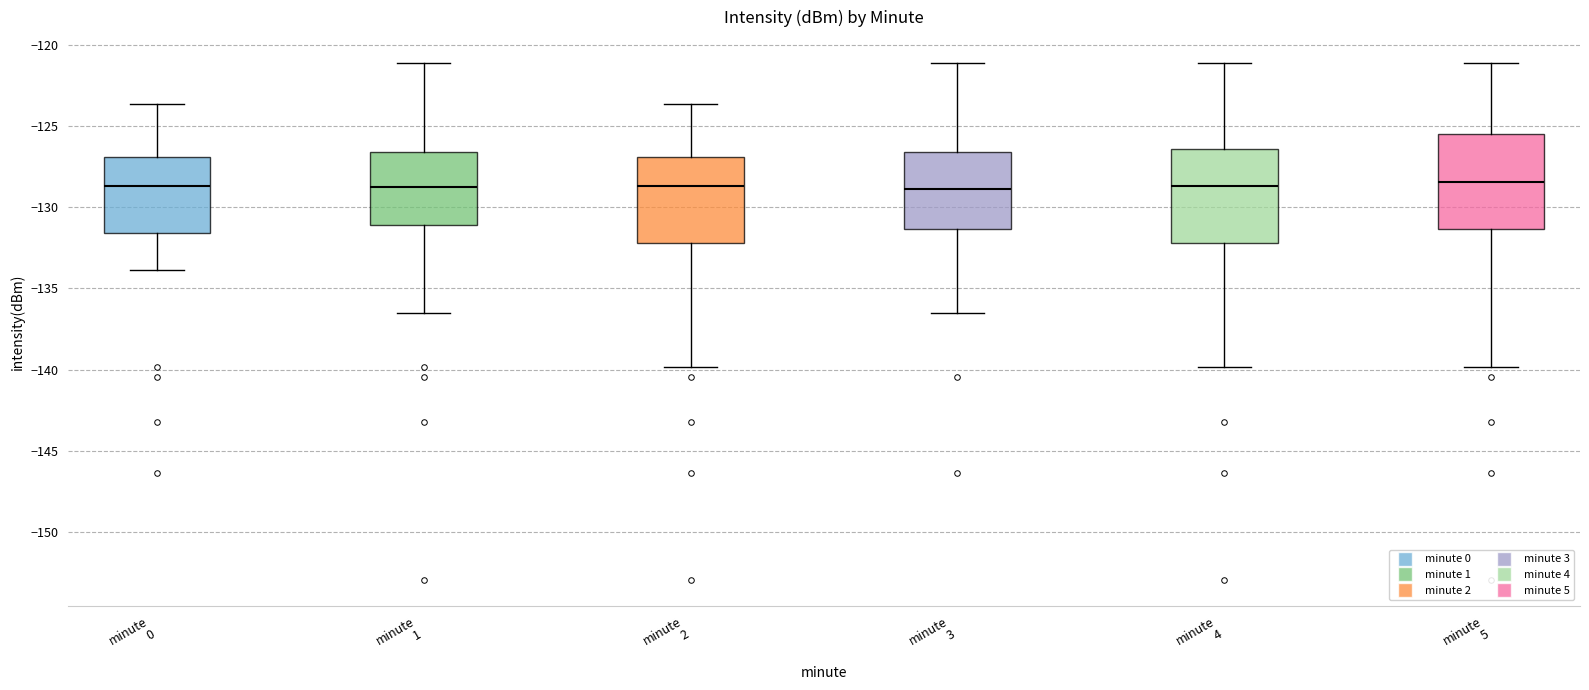

Reading left to right, transcribe this box plot: for each box, give where its median line is, the range the box spans, and where its two whiskers end, as read against the y-axis. The values are not printed on the chart, so give them approximately, as read against the axis.

minute 0: median -128.5, box -131.5 to -127.0, whiskers -134.0 to -123.5
minute 1: median -129.0, box -131.0 to -126.5, whiskers -136.5 to -121.0
minute 2: median -128.5, box -132.0 to -127.0, whiskers -140.0 to -123.5
minute 3: median -129.0, box -131.5 to -126.5, whiskers -136.5 to -121.0
minute 4: median -128.5, box -132.0 to -126.5, whiskers -140.0 to -121.0
minute 5: median -128.5, box -131.5 to -125.5, whiskers -140.0 to -121.0